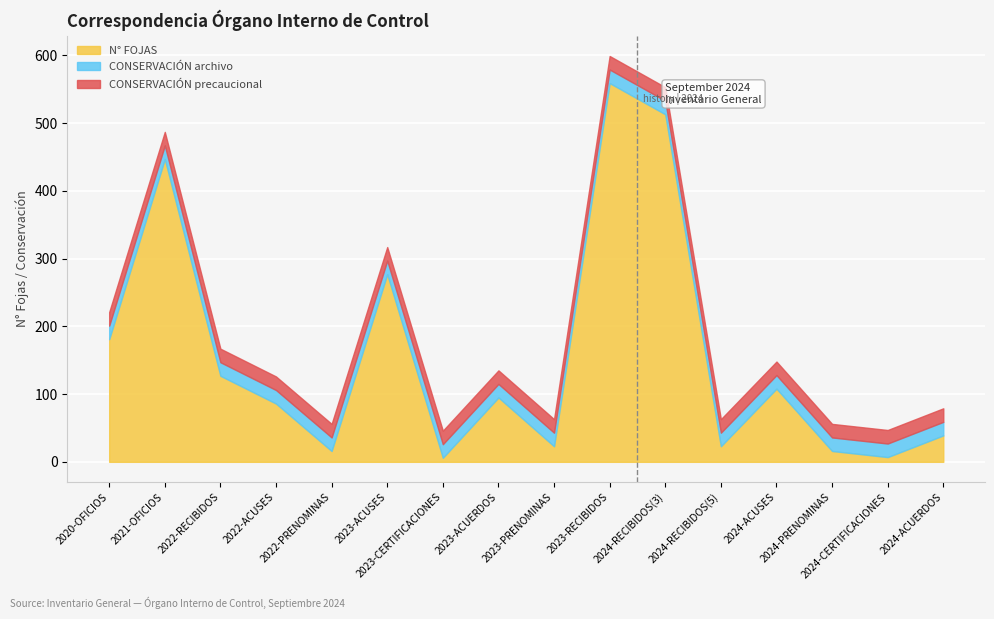

True or false: CONSERVACIÓN archivo and CONSERVACIÓN precaucional cross at least once.

False